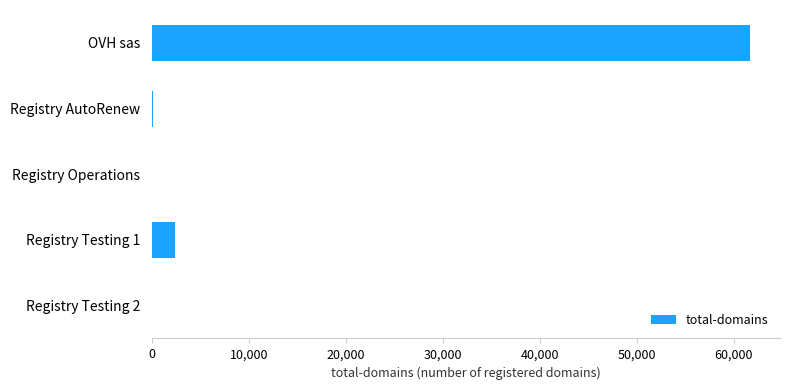

Which has a higher value, Registry Operations or OVH sas?

OVH sas